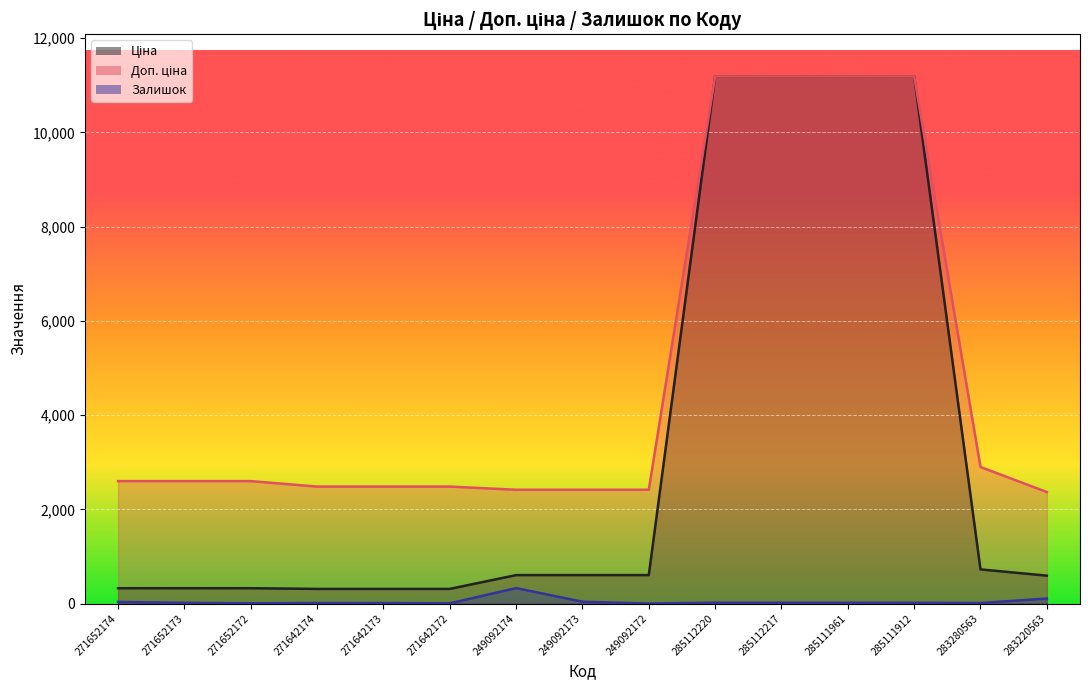

Which series changed the most between 271642173 and 249092173?

Ціна